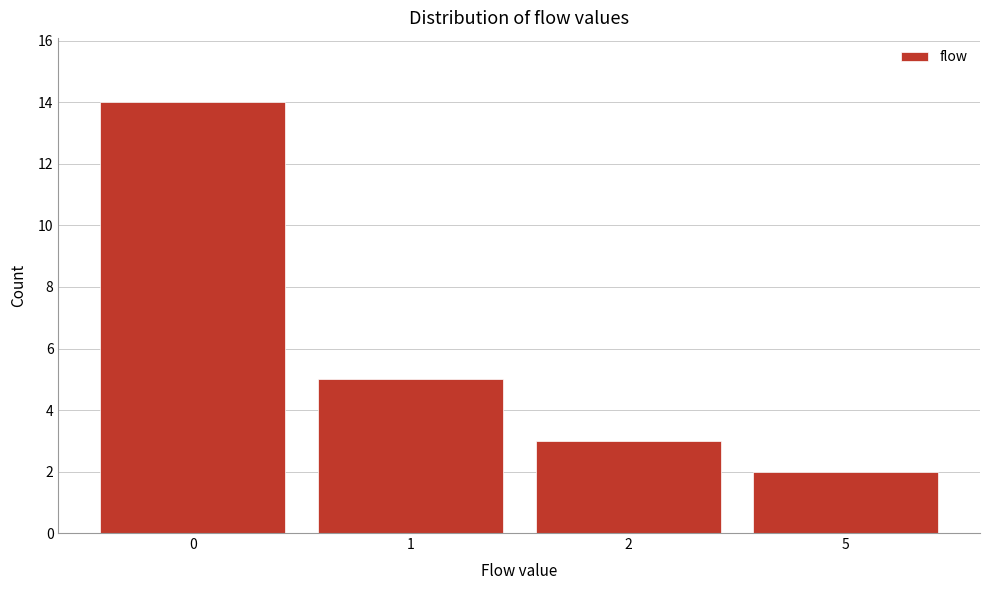

Reading right to left, transcribe all the data shown in this chart.

5=2	2=3	1=5	0=14